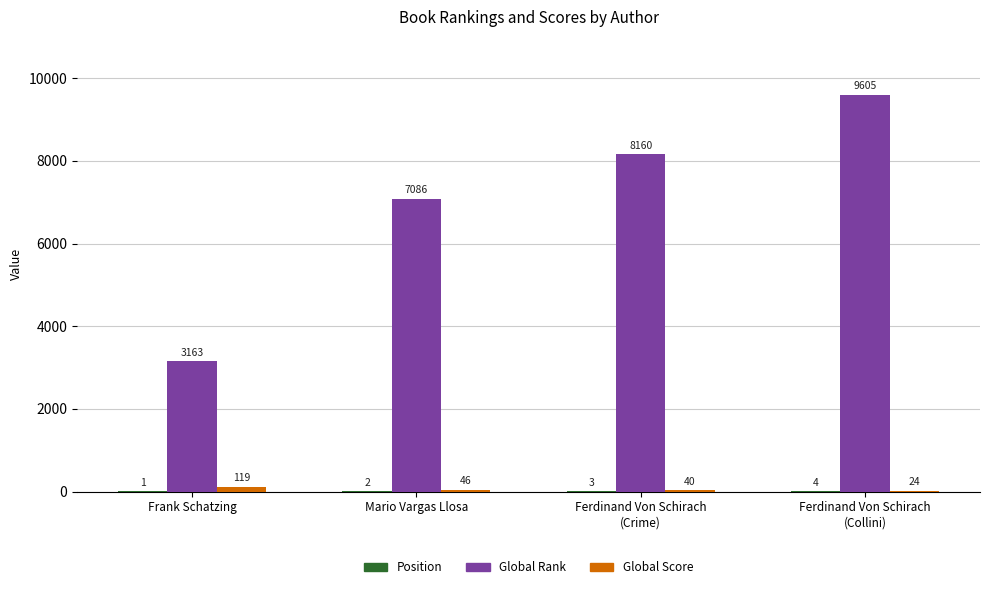

How many groups of bars are there?

4